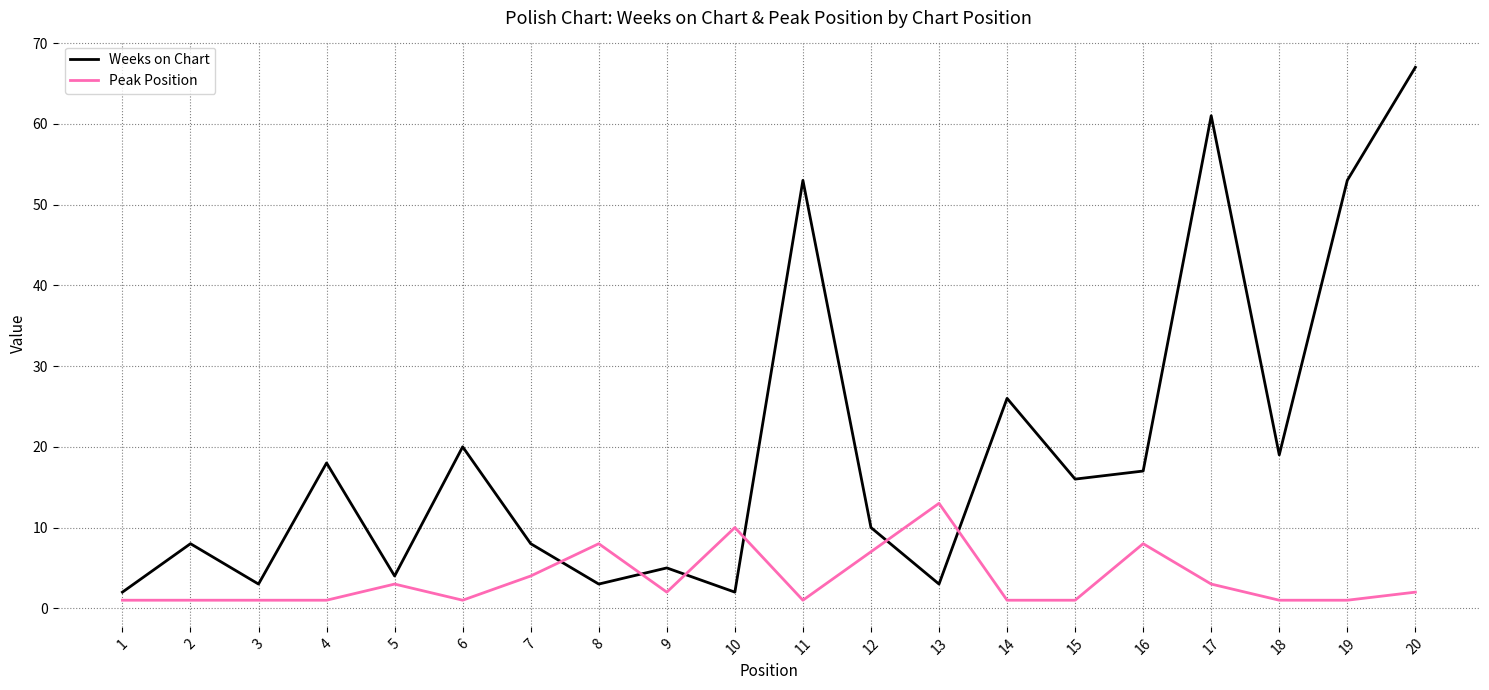

The Peak Position series shows 1 at 2. True or false?

True